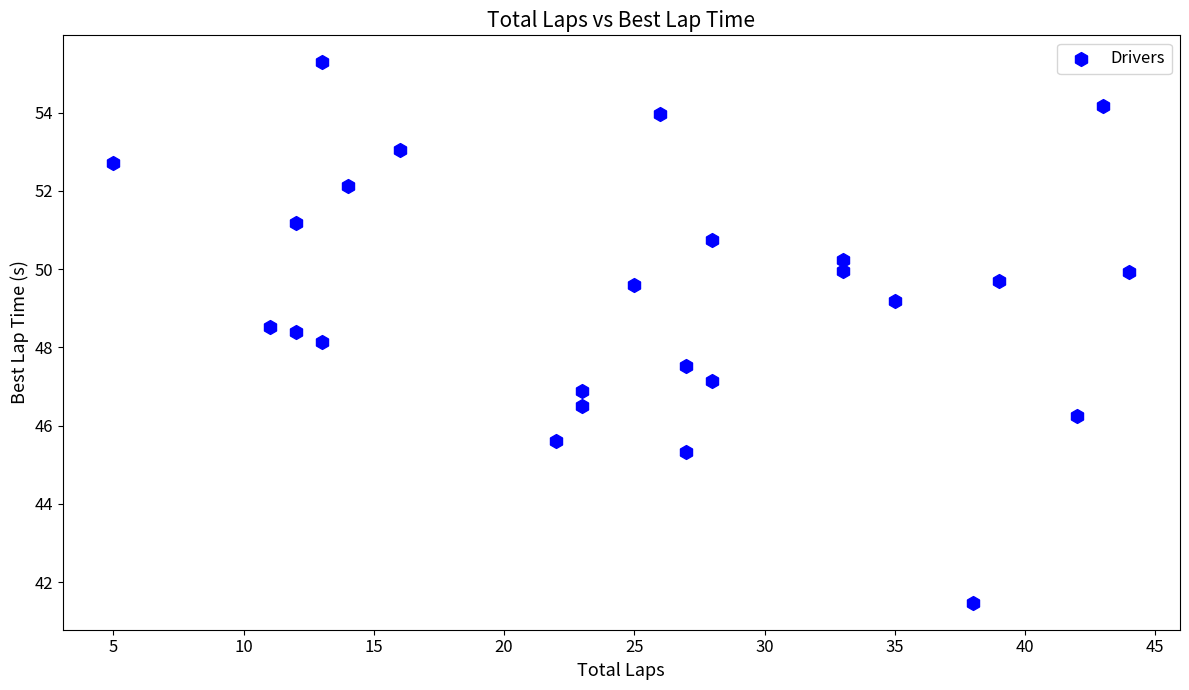

What is the range of Y values (max minus min)?

13.8